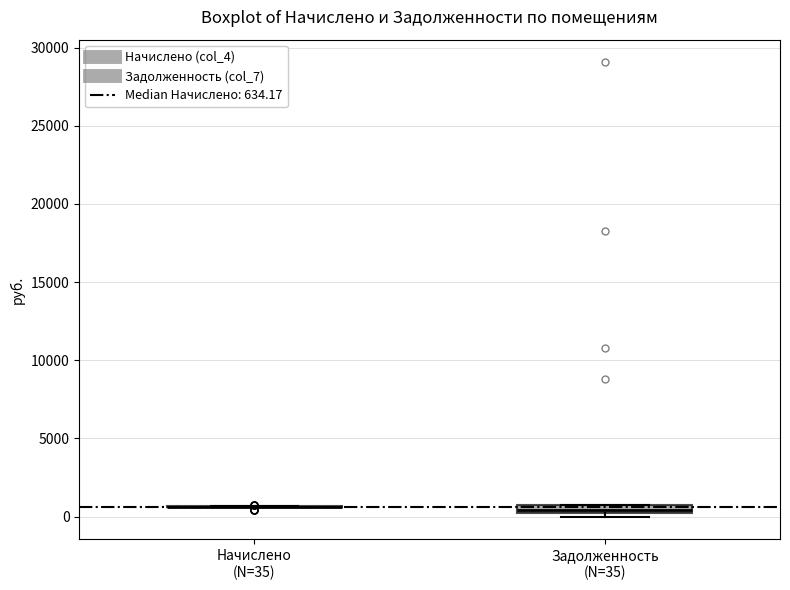

Where is the lower edge of the box for Задолженность (N=35) on the y-axis? The values are not printed on the chart, so give them approximately, as read against the axis.

0